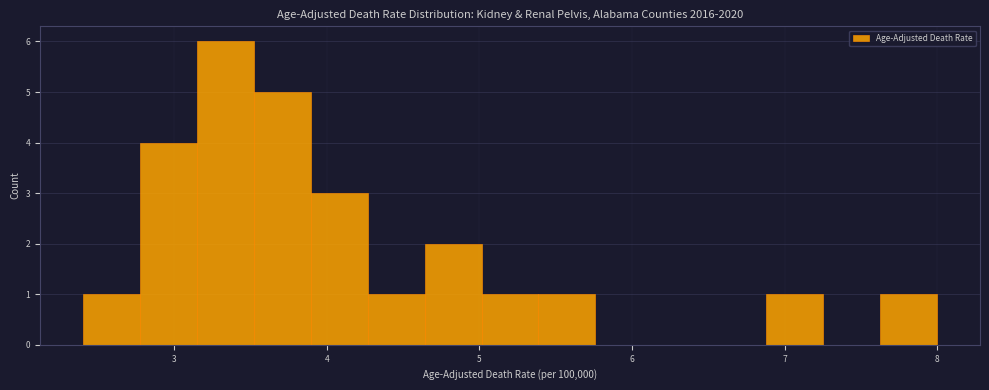

Read against the x-axis, roughly where is the centre of the tallest bar?

3.3